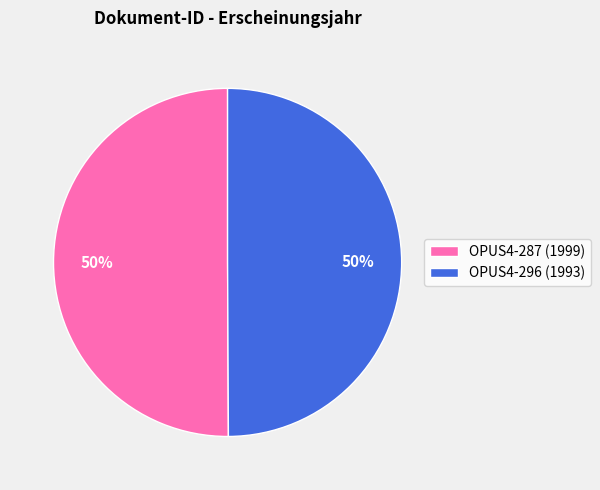

Approximately how many times larger is the value at OPUS4-287 (1999) compared to OPUS4-296 (1993)?

1.0